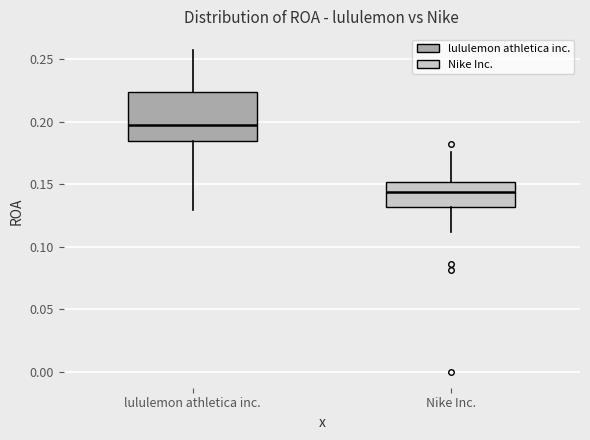

Which box's median line is the highest?

lululemon athletica inc.